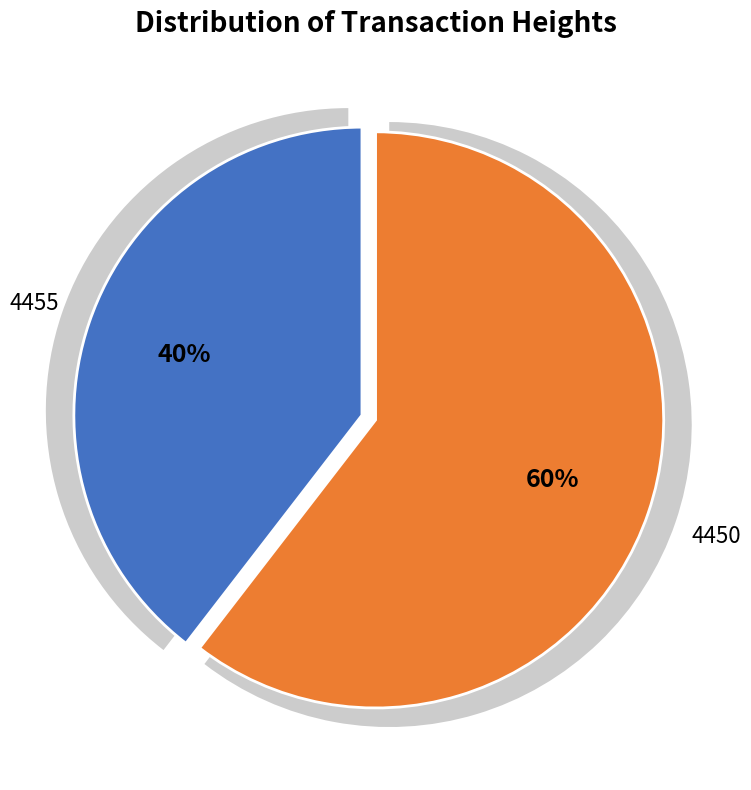

The 4455 slice represents 29% of the pie. True or false?

False